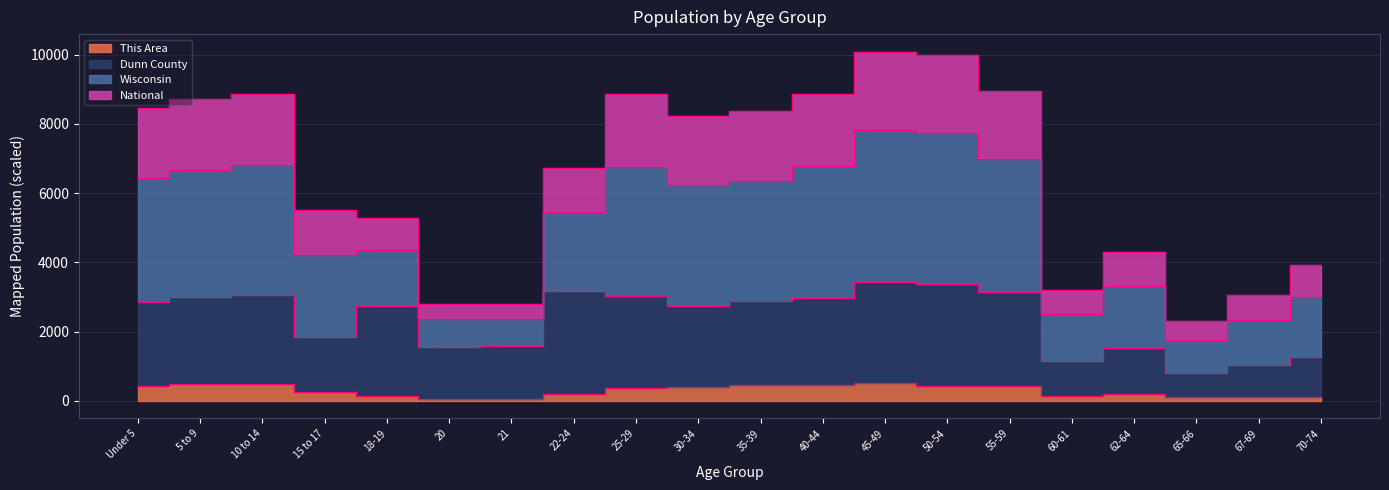

How many data points in This Area are above 371?

9